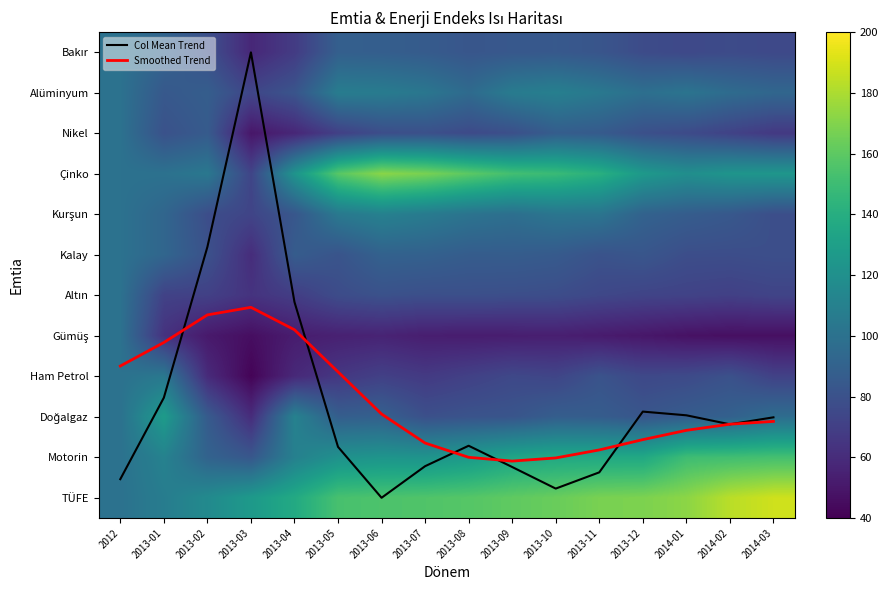

At how many categories does at least one series exceed 60?

16